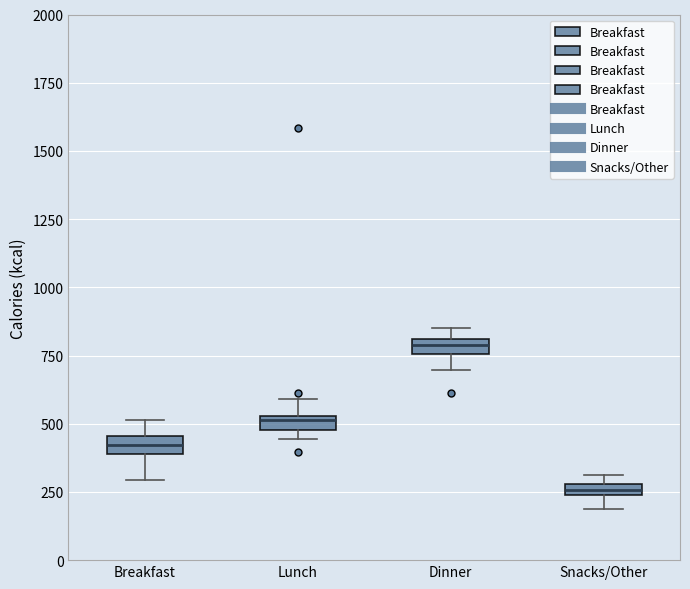

Which box's median line is the highest?

Dinner